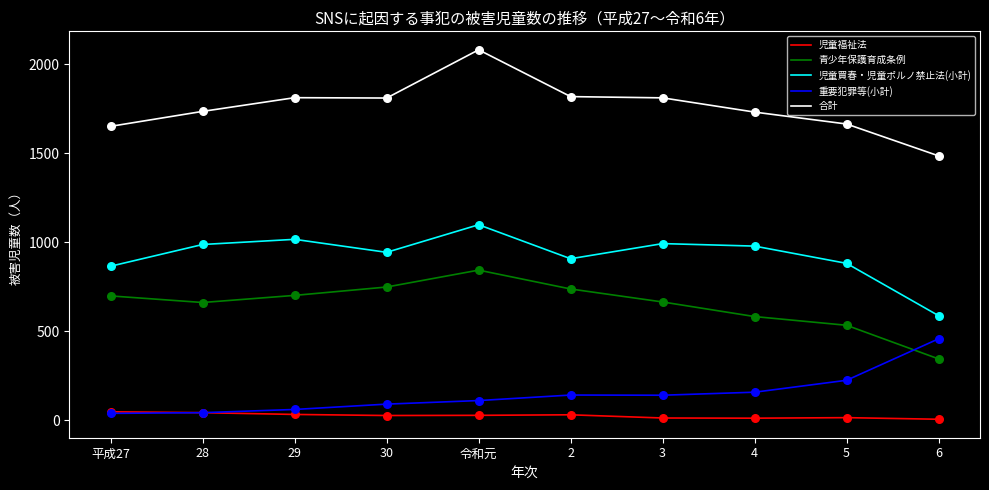

What are all the series names shown in the legend?

児童福祉法, 青少年保護育成条例, 児童買春・児童ポルノ禁止法(小計), 重要犯罪等(小計), 合計